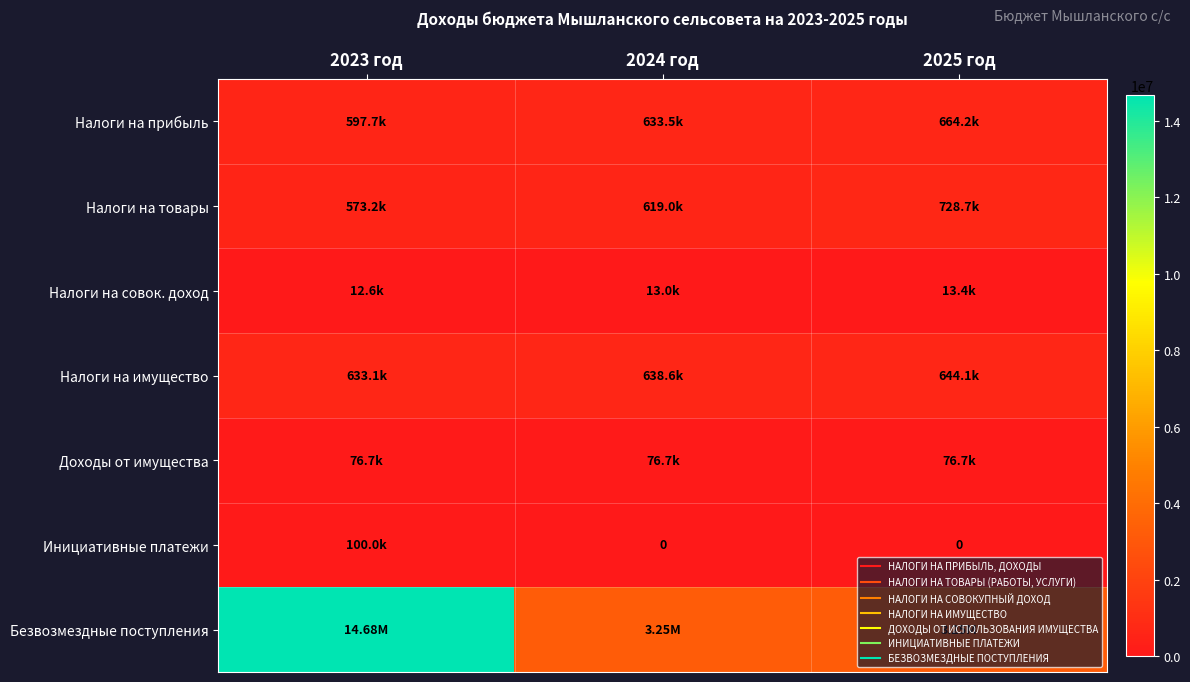

How many values in the Налоги на имущество series exceed 638600?

1